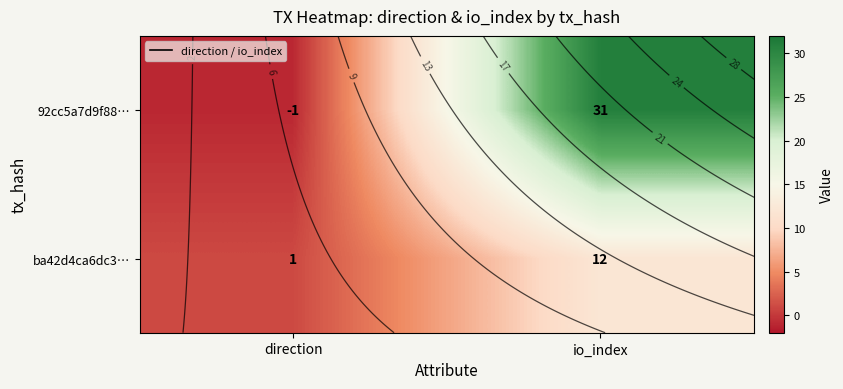

Rank the series by their average value, from lowest to highest.

ba42d4ca6dc3…, 92cc5a7d9f88…